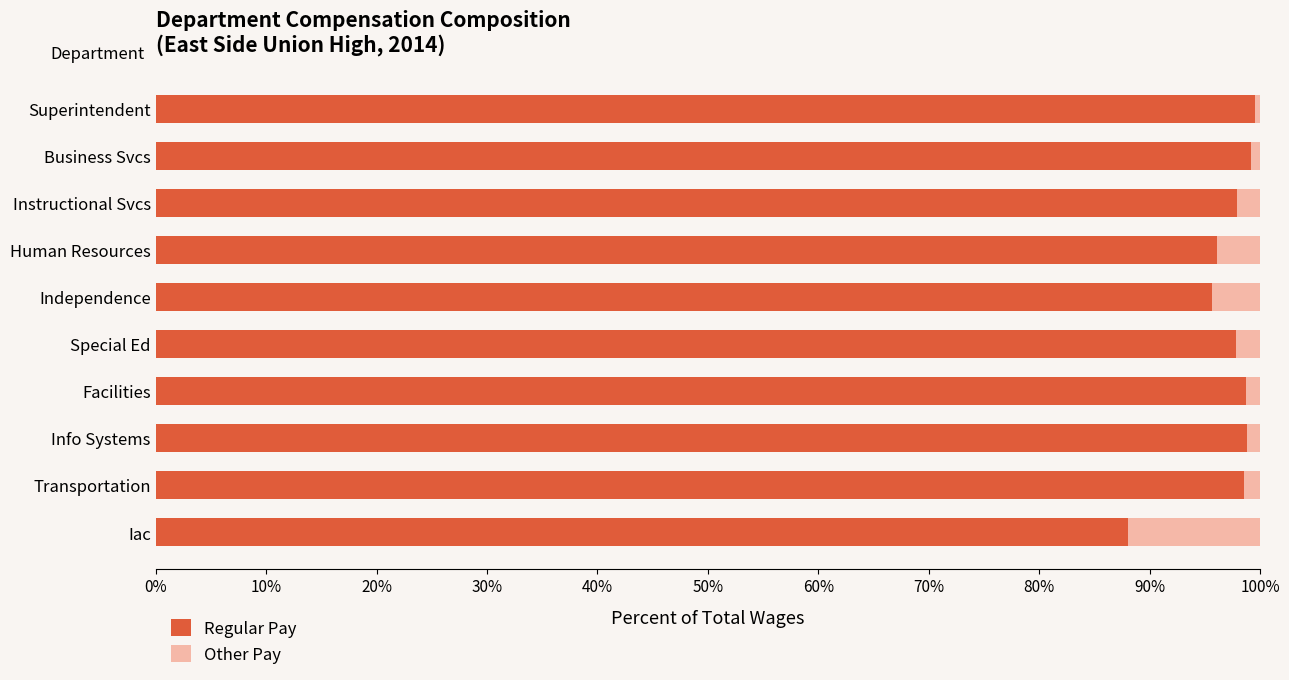

True or false: Regular Pay has a value of 45.0 at Human Resources.

False